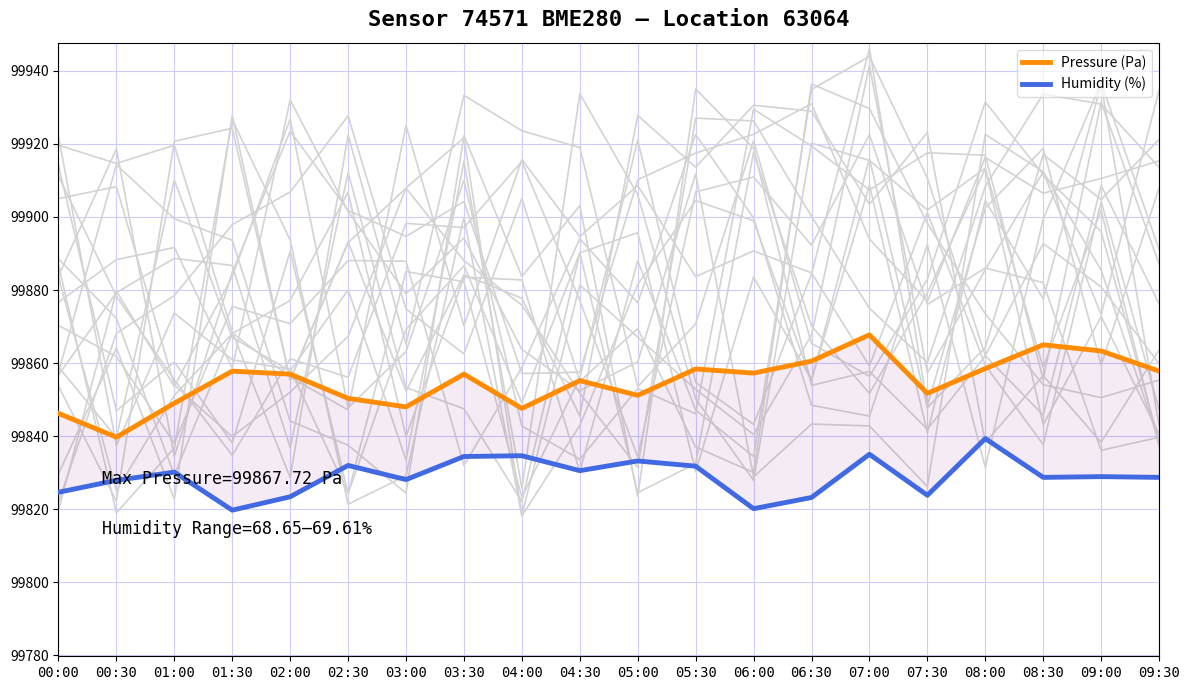

What are all the series names shown in the legend?

Pressure (Pa), Humidity (%)